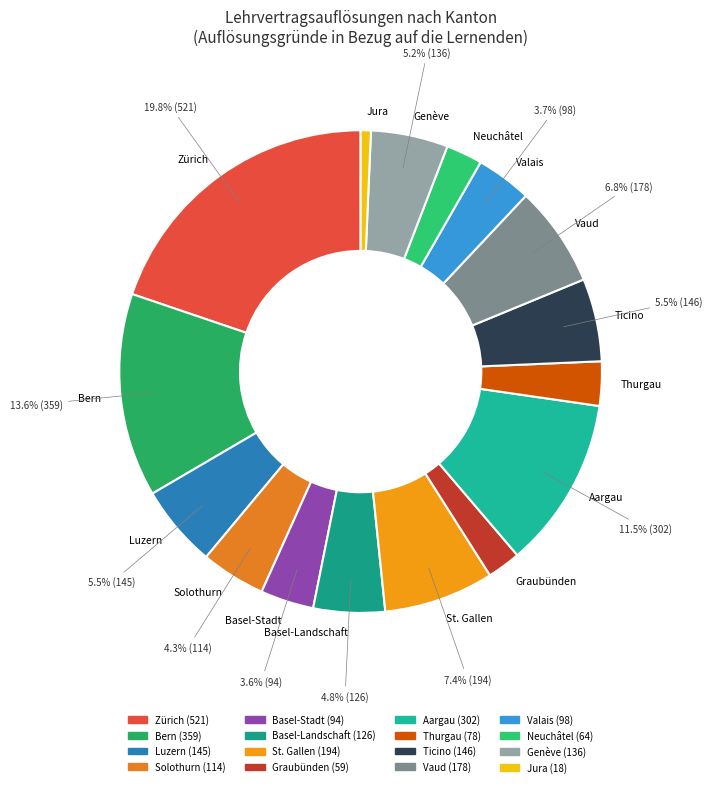

To the nearest percent, what is the difference between the Solothurn and Bern slice percentages?

9%